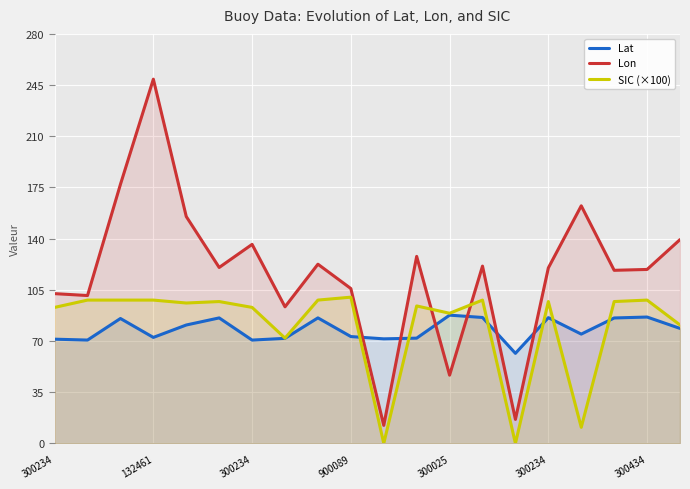

At which label does SIC (×100) first exceed 97?

132461